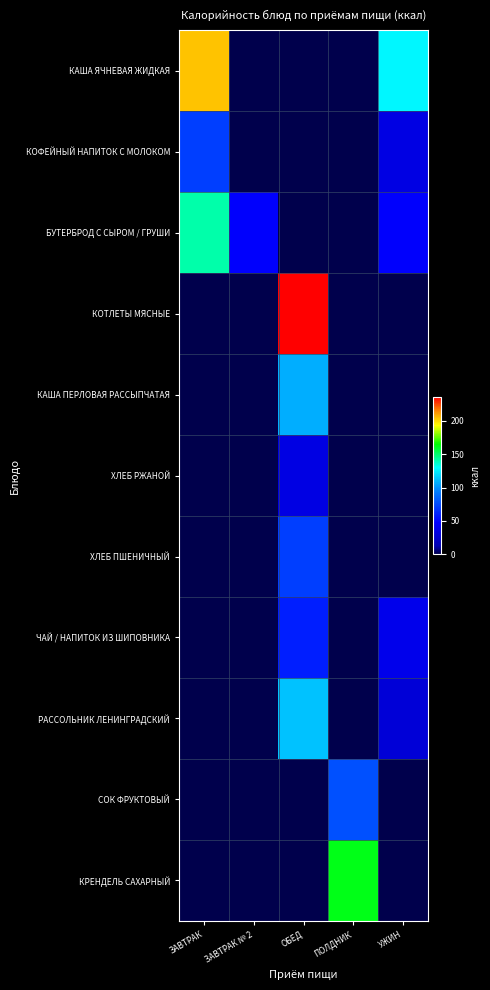

Reading left to right, list all the values displayed in this chart.

КАША ЯЧНЕВАЯ ЖИДКАЯ: ЗАВТРАК=203.8	ЗАВТРАК № 2=0.0	ОБЕД=0.0	ПОЛДНИК=0.0	УЖИН=128.0
КОФЕЙНЫЙ НАПИТОК С МОЛОКОМ: ЗАВТРАК=70.7	ЗАВТРАК № 2=0.0	ОБЕД=0.0	ПОЛДНИК=0.0	УЖИН=34.8
БУТЕРБРОД С СЫРОМ / ГРУШИ: ЗАВТРАК=141.4	ЗАВТРАК № 2=47.0	ОБЕД=0.0	ПОЛДНИК=0.0	УЖИН=47.0
КОТЛЕТЫ МЯСНЫЕ: ЗАВТРАК=0.0	ЗАВТРАК № 2=0.0	ОБЕД=236.0	ПОЛДНИК=0.0	УЖИН=0.0
КАША ПЕРЛОВАЯ РАССЫПЧАТАЯ: ЗАВТРАК=0.0	ЗАВТРАК № 2=0.0	ОБЕД=107.0	ПОЛДНИК=0.0	УЖИН=0.0
ХЛЕБ РЖАНОЙ: ЗАВТРАК=0.0	ЗАВТРАК № 2=0.0	ОБЕД=34.8	ПОЛДНИК=0.0	УЖИН=0.0
ХЛЕБ ПШЕНИЧНЫЙ: ЗАВТРАК=0.0	ЗАВТРАК № 2=0.0	ОБЕД=70.5	ПОЛДНИК=0.0	УЖИН=0.0
ЧАЙ / НАПИТОК ИЗ ШИПОВНИКА: ЗАВТРАК=0.0	ЗАВТРАК № 2=0.0	ОБЕД=58.9	ПОЛДНИК=0.0	УЖИН=38.0
РАССОЛЬНИК ЛЕНИНГРАДСКИЙ: ЗАВТРАК=0.0	ЗАВТРАК № 2=0.0	ОБЕД=113.0	ПОЛДНИК=0.0	УЖИН=28.6
СОК ФРУКТОВЫЙ: ЗАВТРАК=0.0	ЗАВТРАК № 2=0.0	ОБЕД=0.0	ПОЛДНИК=77.4	УЖИН=0.0
КРЕНДЕЛЬ САХАРНЫЙ: ЗАВТРАК=0.0	ЗАВТРАК № 2=0.0	ОБЕД=0.0	ПОЛДНИК=161.9	УЖИН=0.0